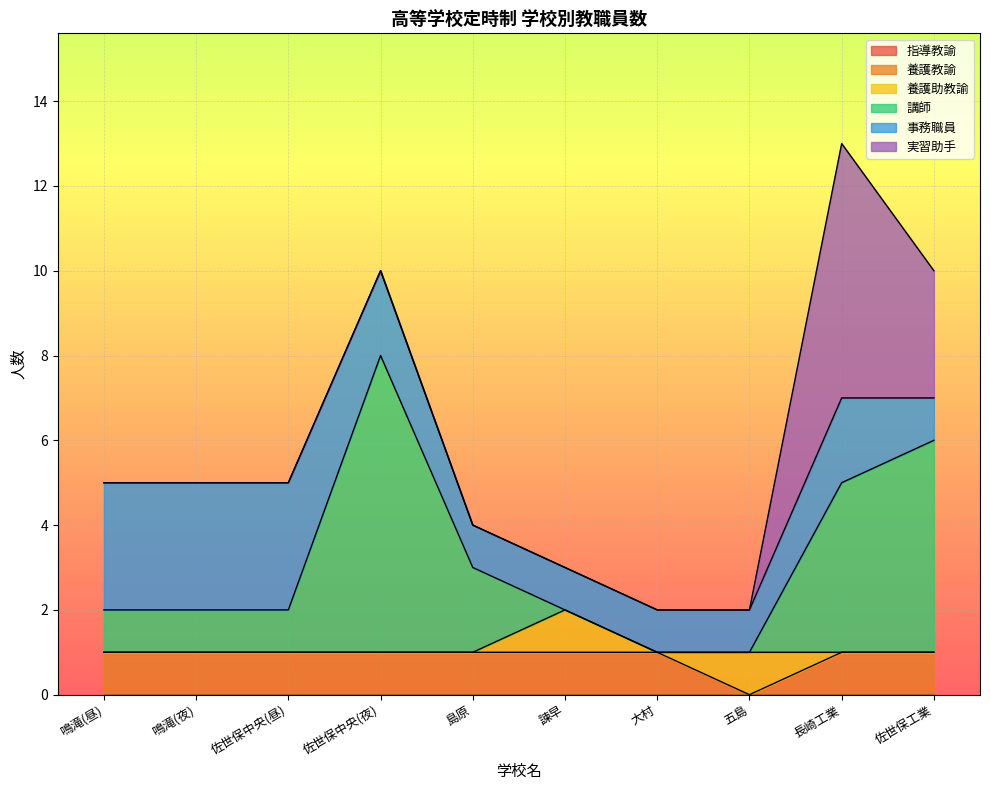

At which category does the chart reach its minimum across all series?

鳴滝(昼)